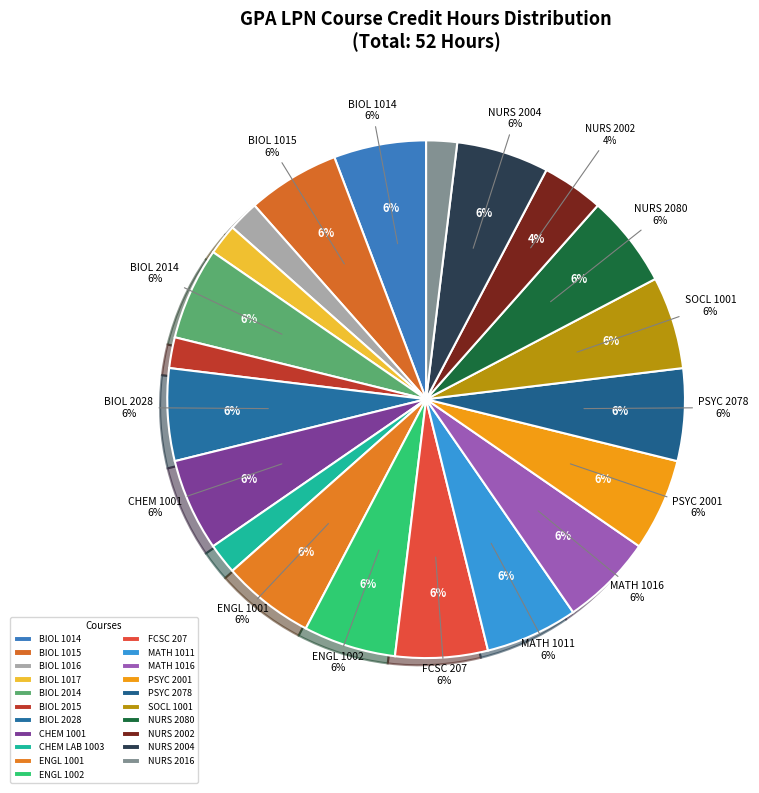

What percentage do BIOL 2014 and ENGL 1001 together represent?

11.5%